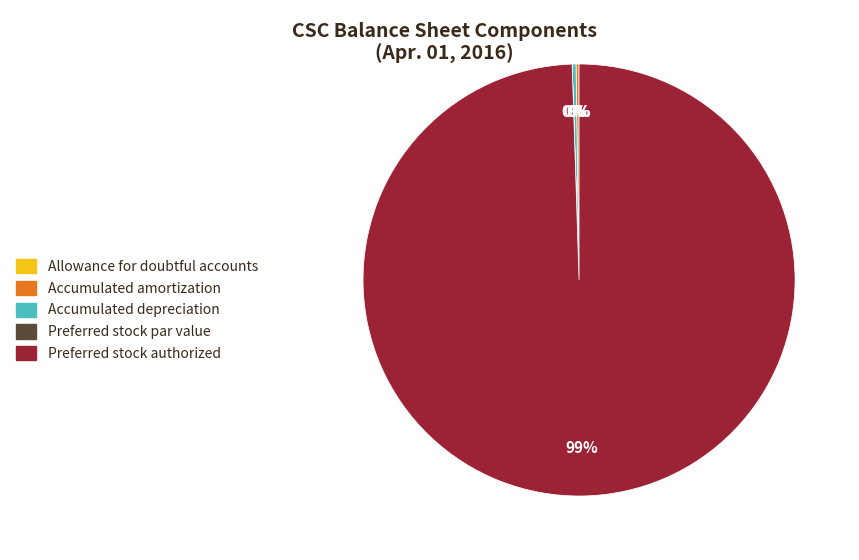

Which category has the biggest portion of the pie?

Preferred stock authorized